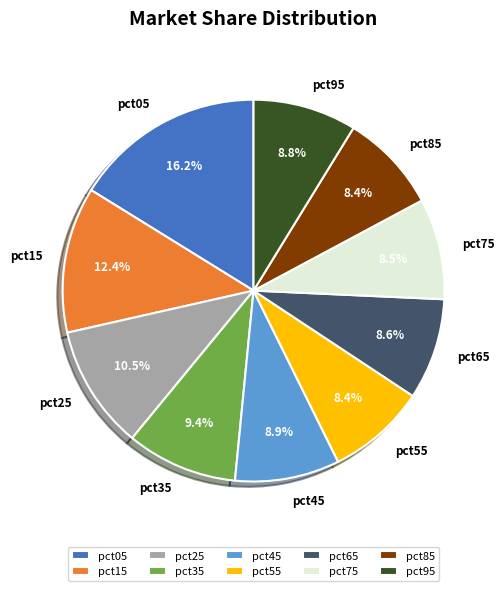

Is there any slice that represents more than half of the pie?

No